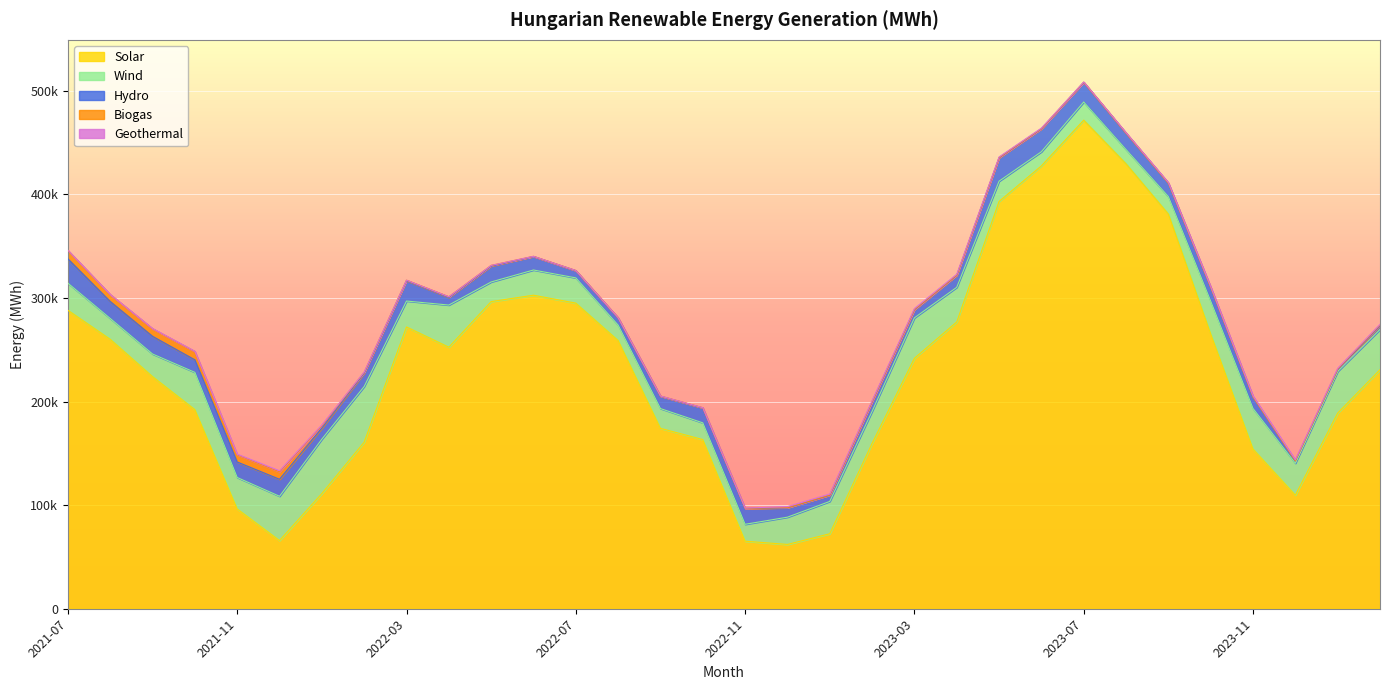

Which series has the largest total across all categories?

Solar